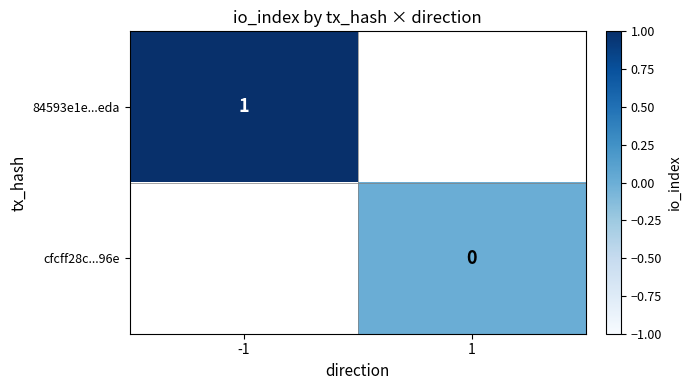

Which label corresponds to the largest value in the chart?

-1